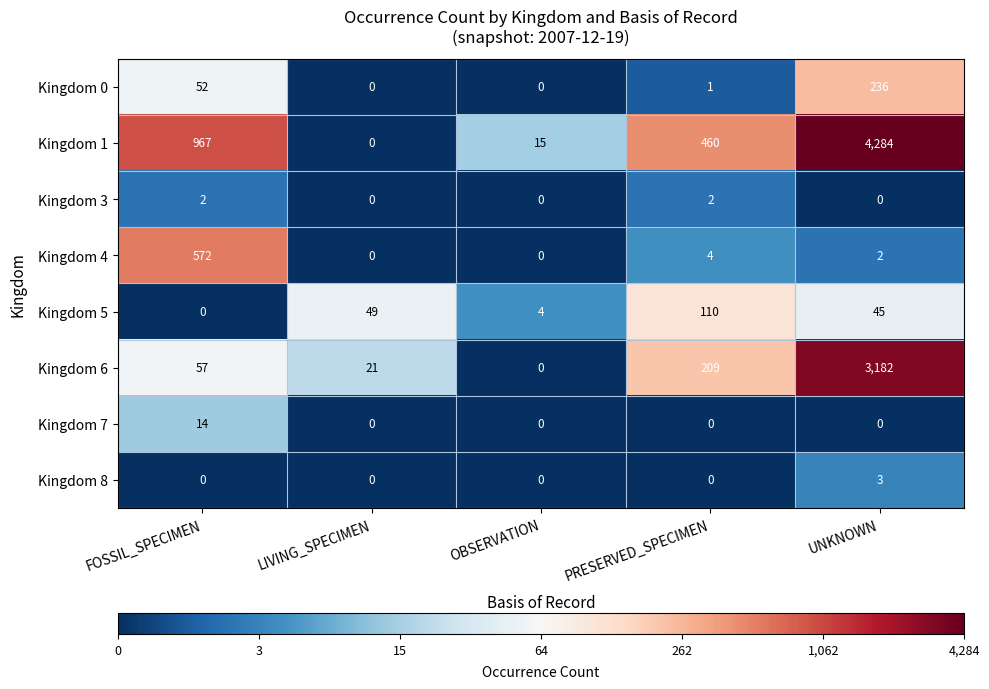

How many series are shown in this chart?

8